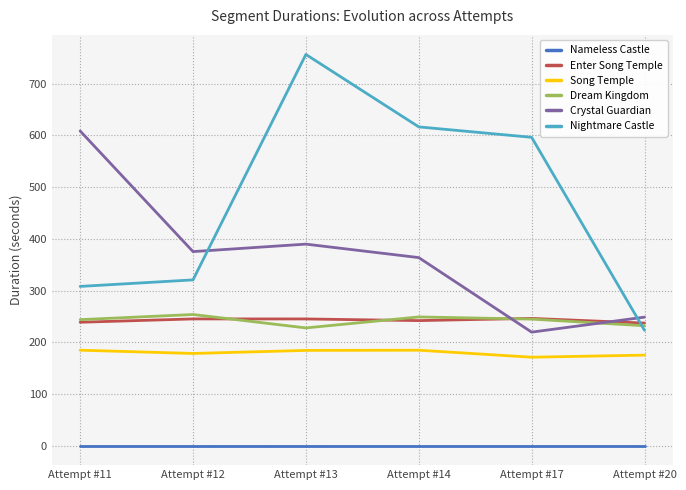

What is the total value across all series at Attempt #13?

1803.1